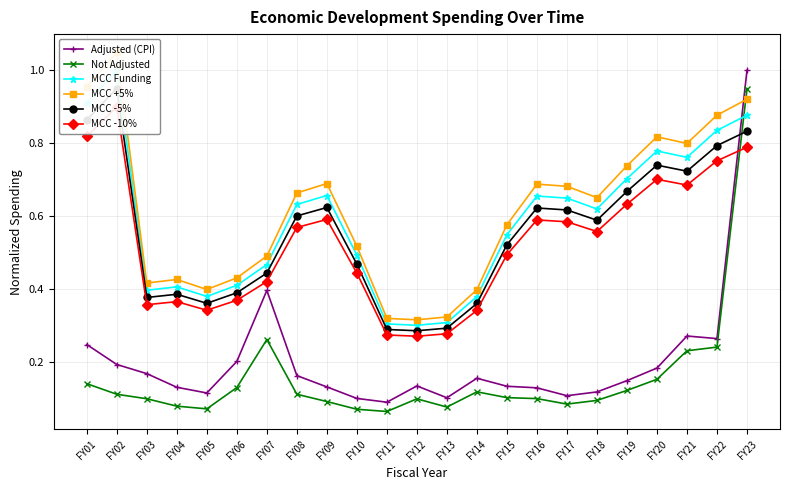

At FY16, list the series in order from smallest to largest.

Not Adjusted, Adjusted (CPI), MCC -10%, MCC -5%, MCC Funding, MCC +5%